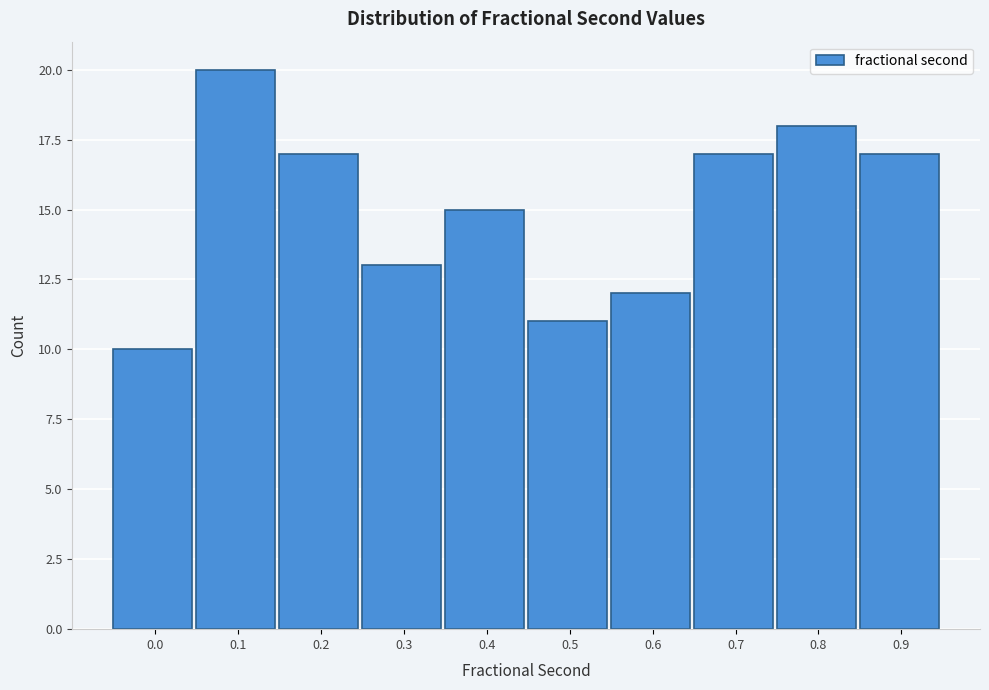

Reading right to left, what are all the values shown in this chart?

17	18	17	12	11	15	13	17	20	10